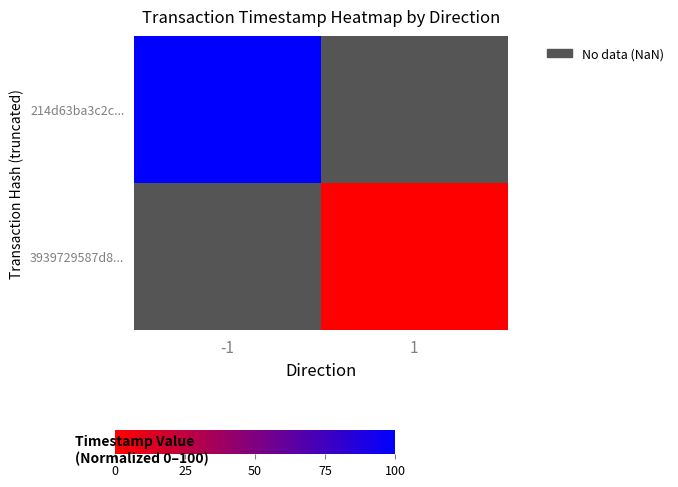

Which category has the lowest value across all series?

1